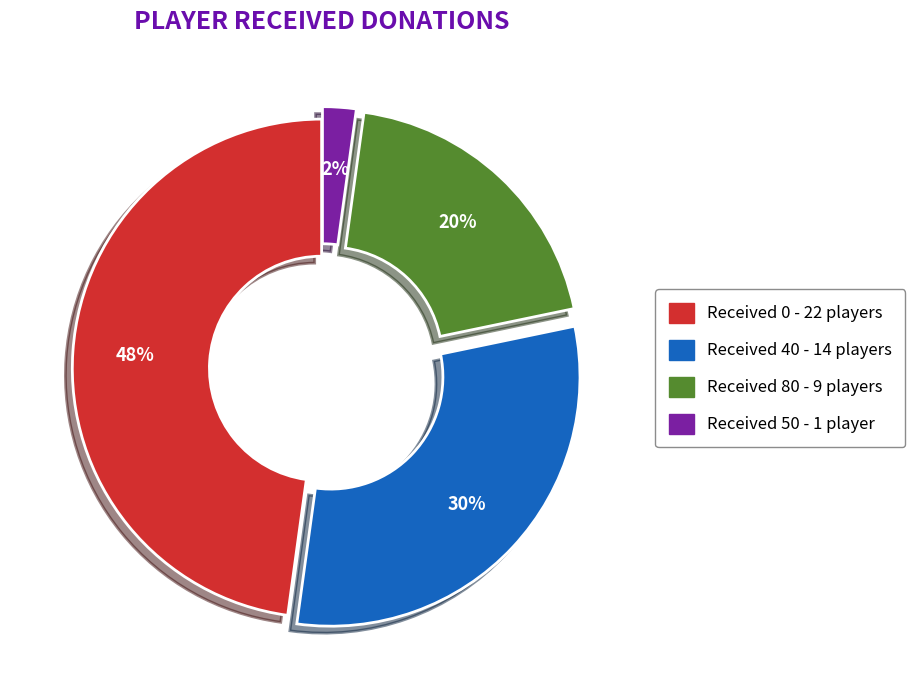

To the nearest percent, what is the average slice percentage?

25%